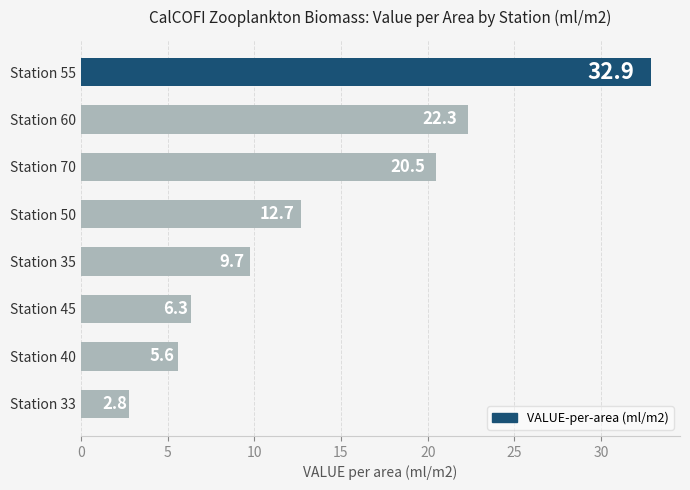

What is the difference between the maximum and minimum values?

30.1